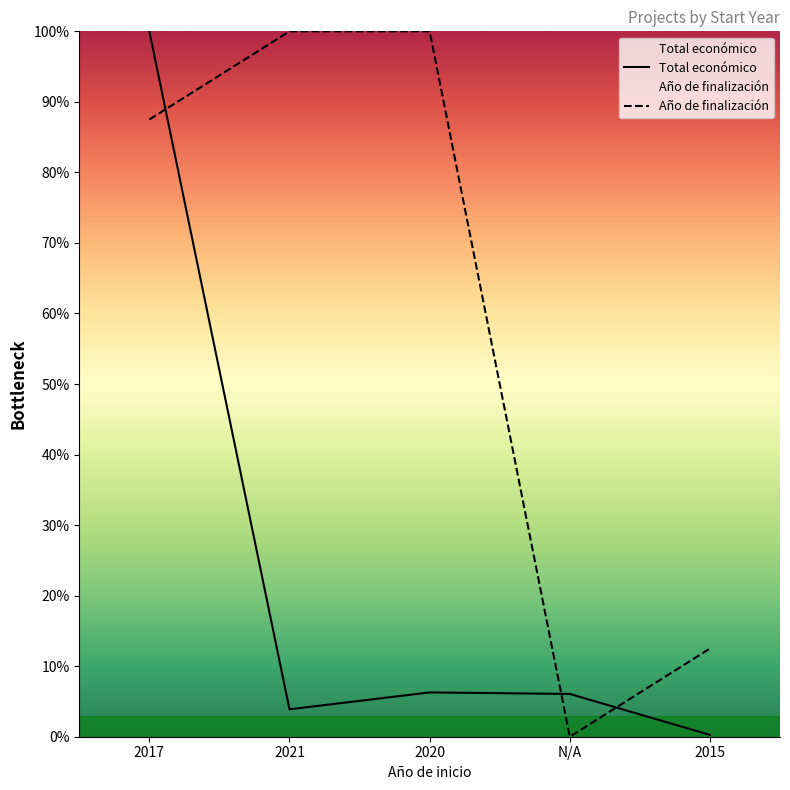

True or false: Año de finalización has a value of 0.0 at N/A.

True